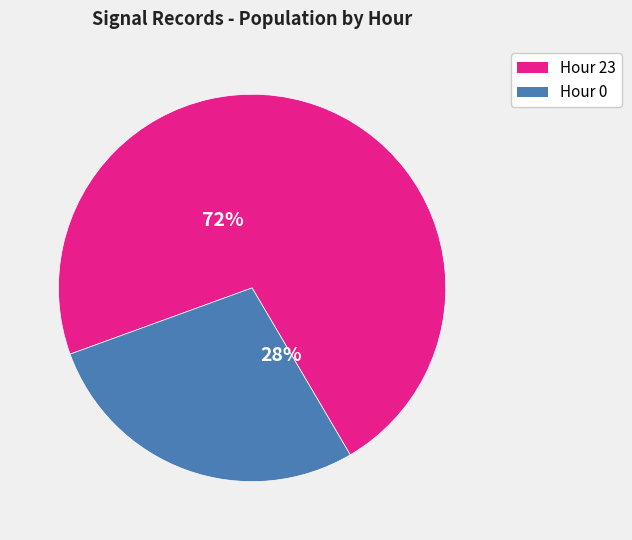

How many segments does this pie chart have?

2